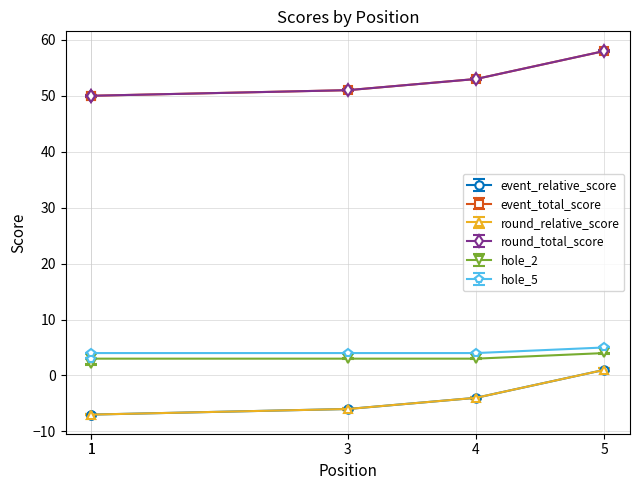

The round_relative_score series shows -4.7 at 1. True or false?

False